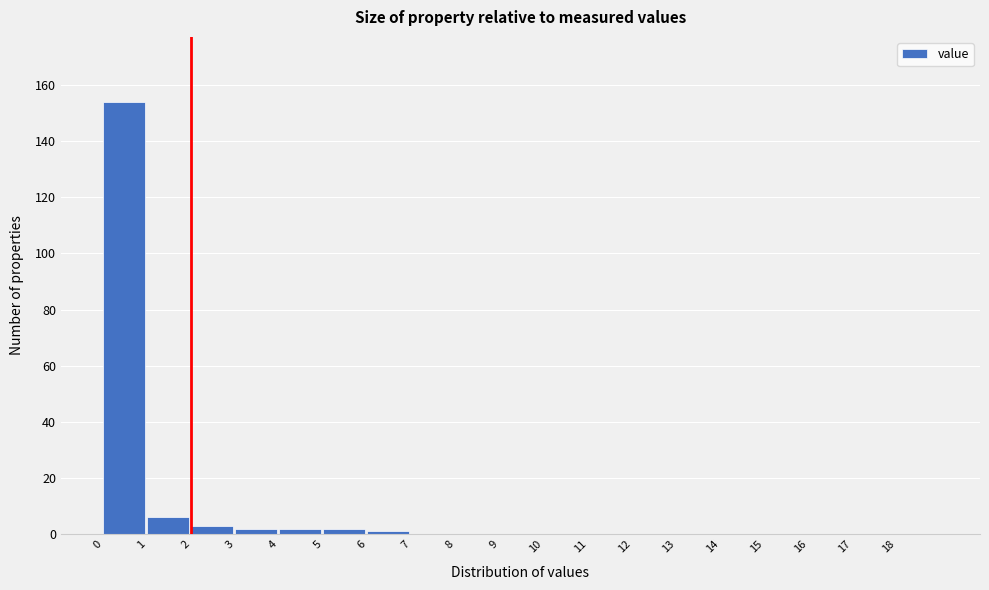

Over which range of the x-axis is the bar tallest?

0 to 1